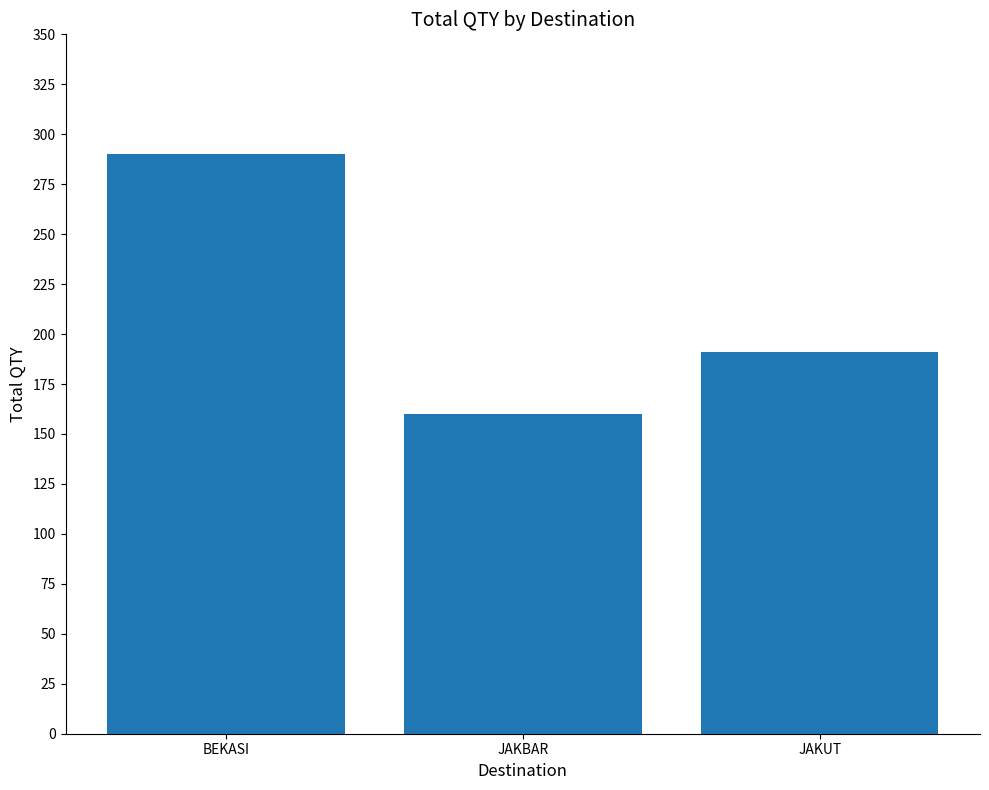

What position from the left is BEKASI?

1